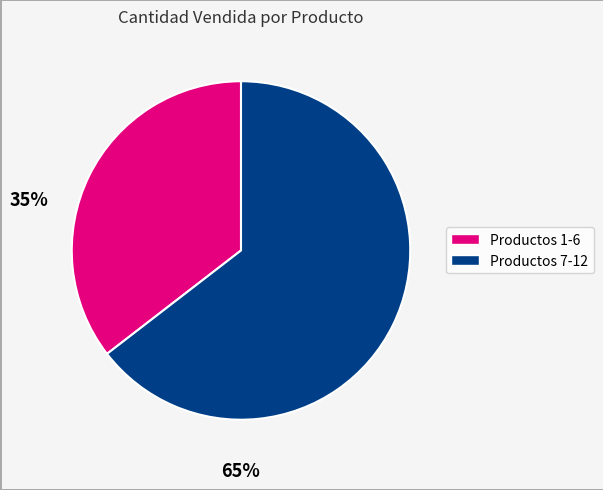

Is there any slice that represents more than half of the pie?

Yes